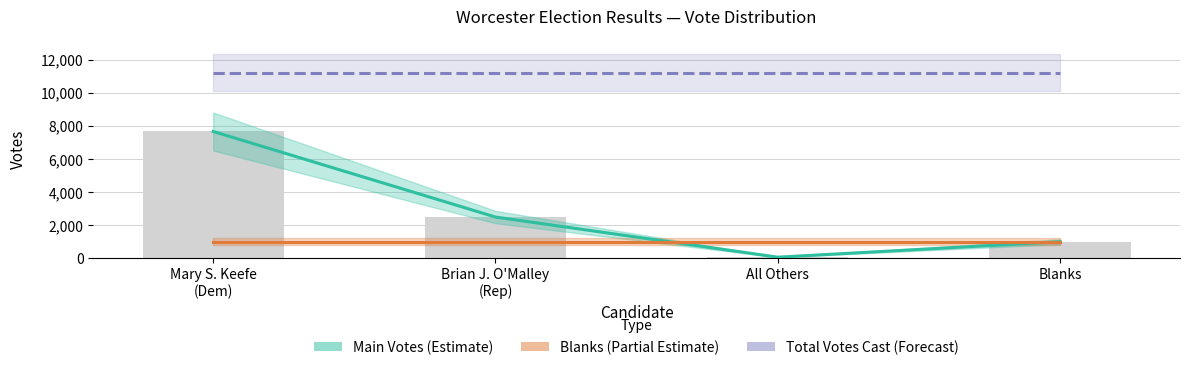

Between All Others and Blanks, which series saw the biggest shift?

Main Votes (Estimate)